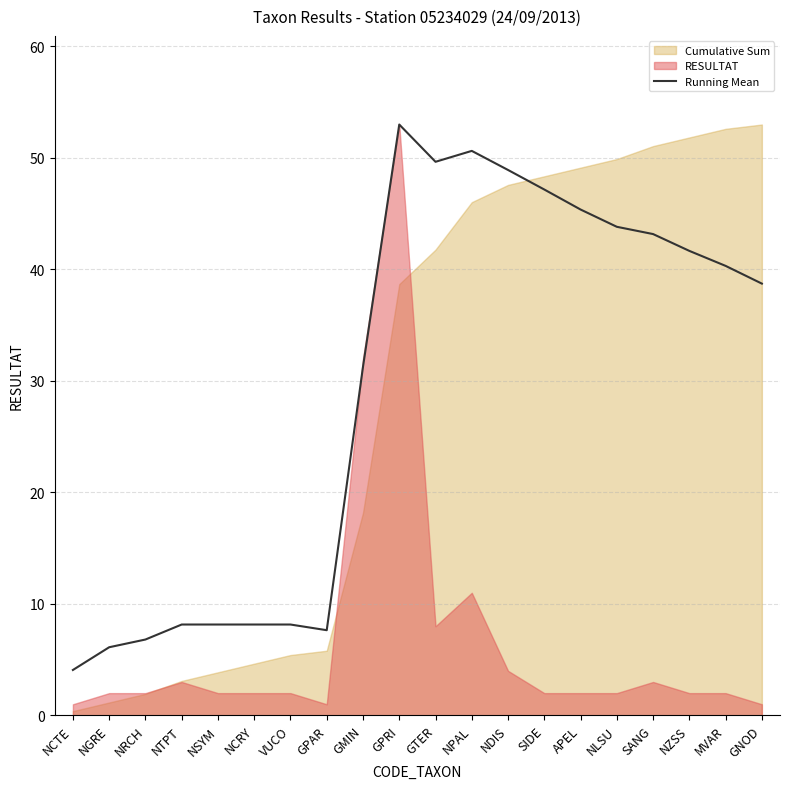

What is the ratio of the value at GTER to the value at NCRY?

6.1